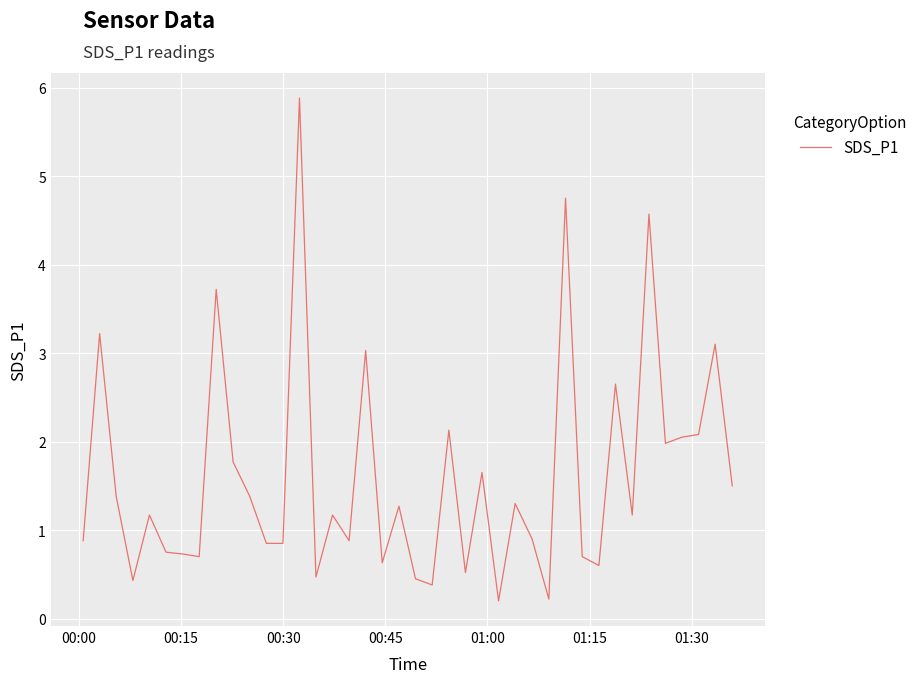

What is the greatest value displayed?

5.9